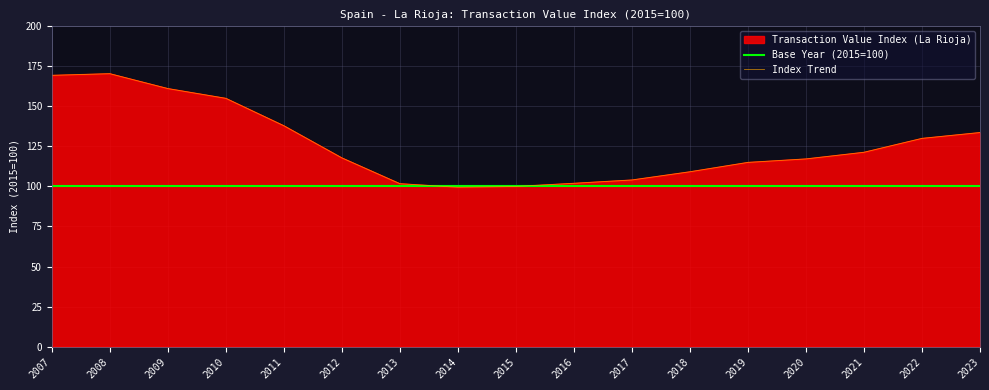

What is the change in value from 2007 to 2011?

-31.5